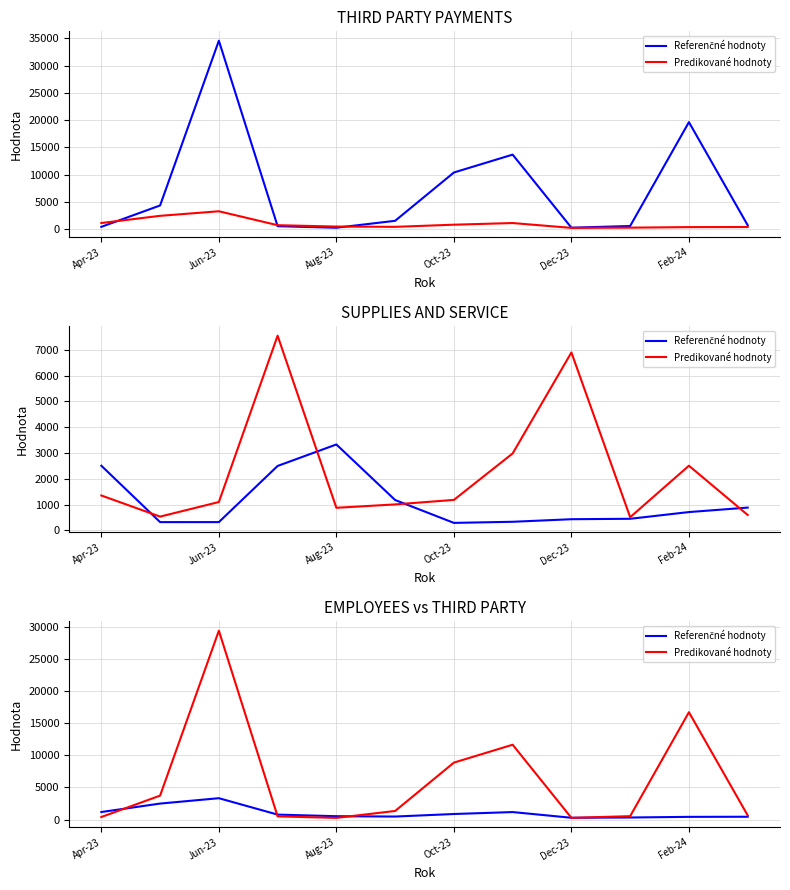

True or false: Predikované hodnoty has a value of 89.0 at Aug-23.

False